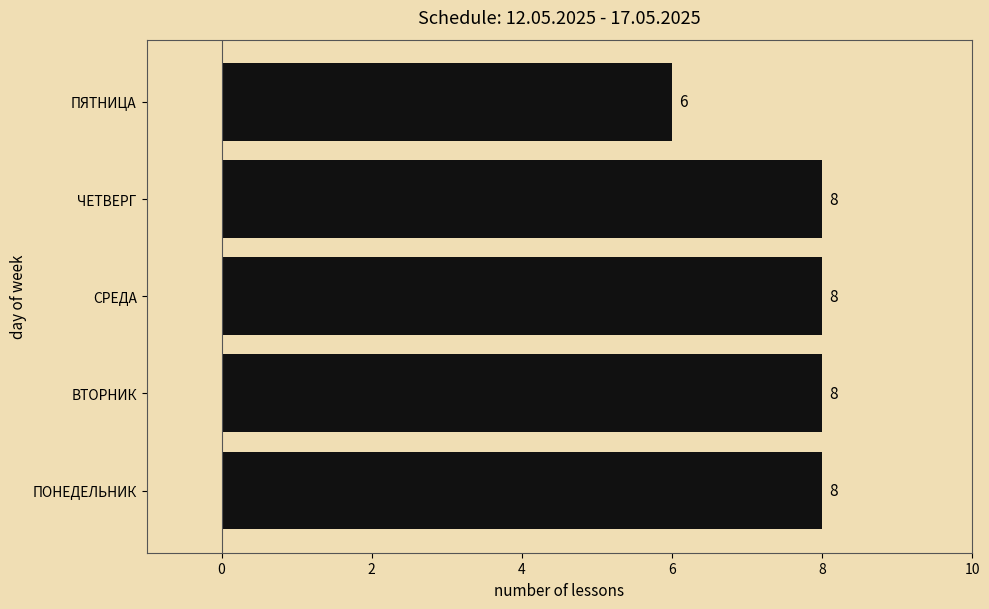

What is the minimum value shown in the chart?

6